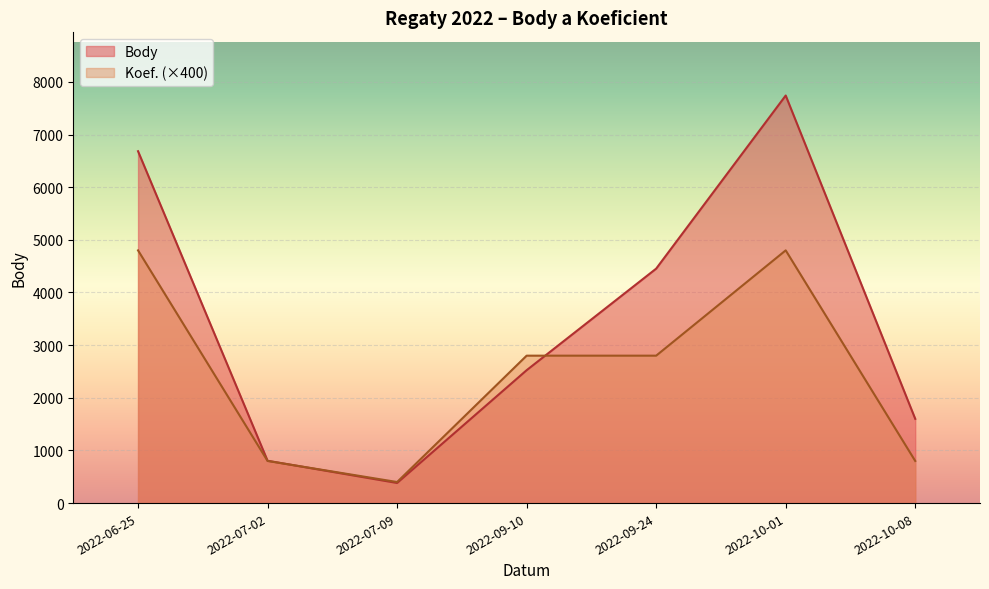

What is the minimum value for Body?

382